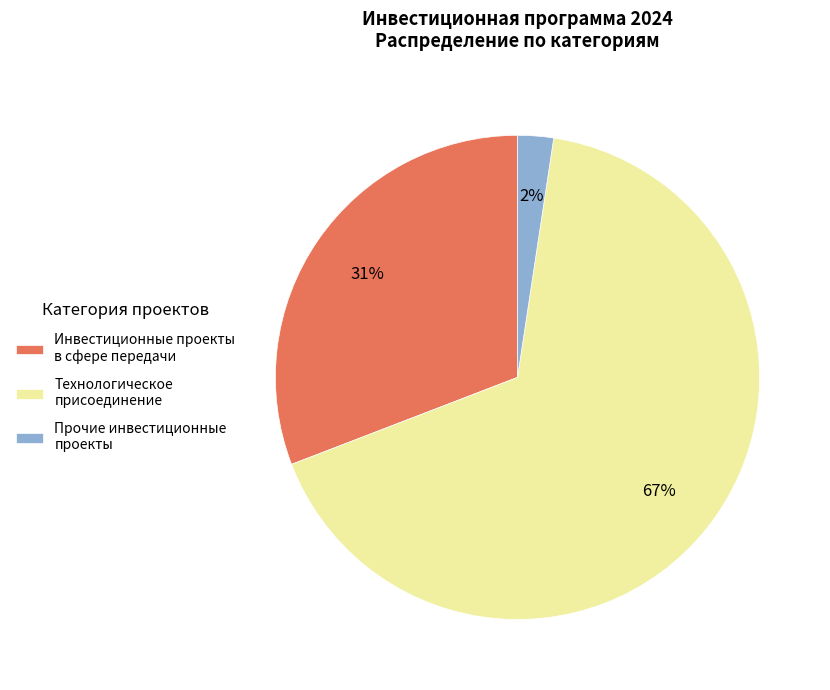

Which category has the smallest portion of the pie?

Прочие инвестиционные проекты